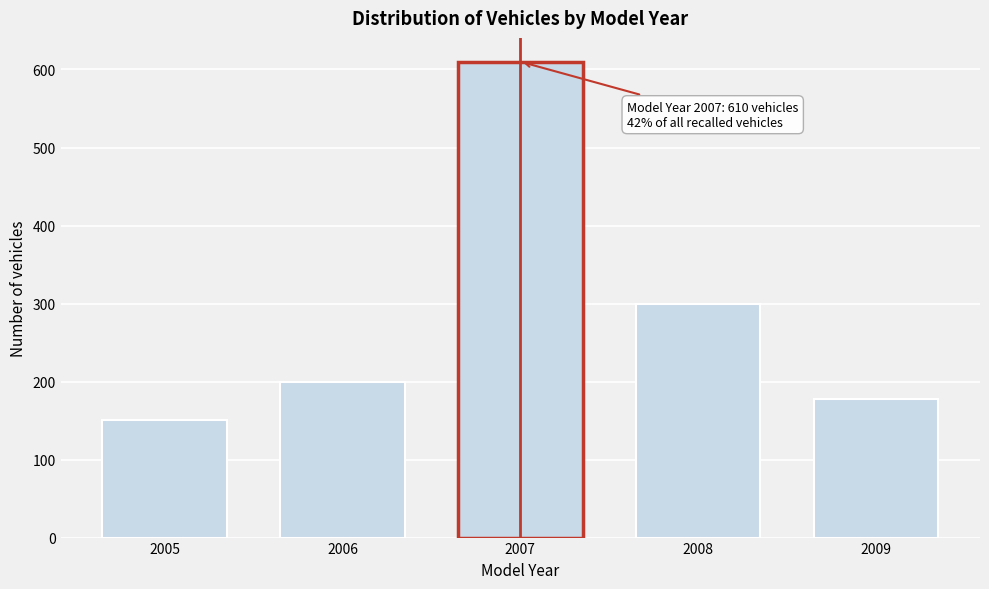

Reading left to right, transcribe all the data shown in this chart.

151	200	610	300	178